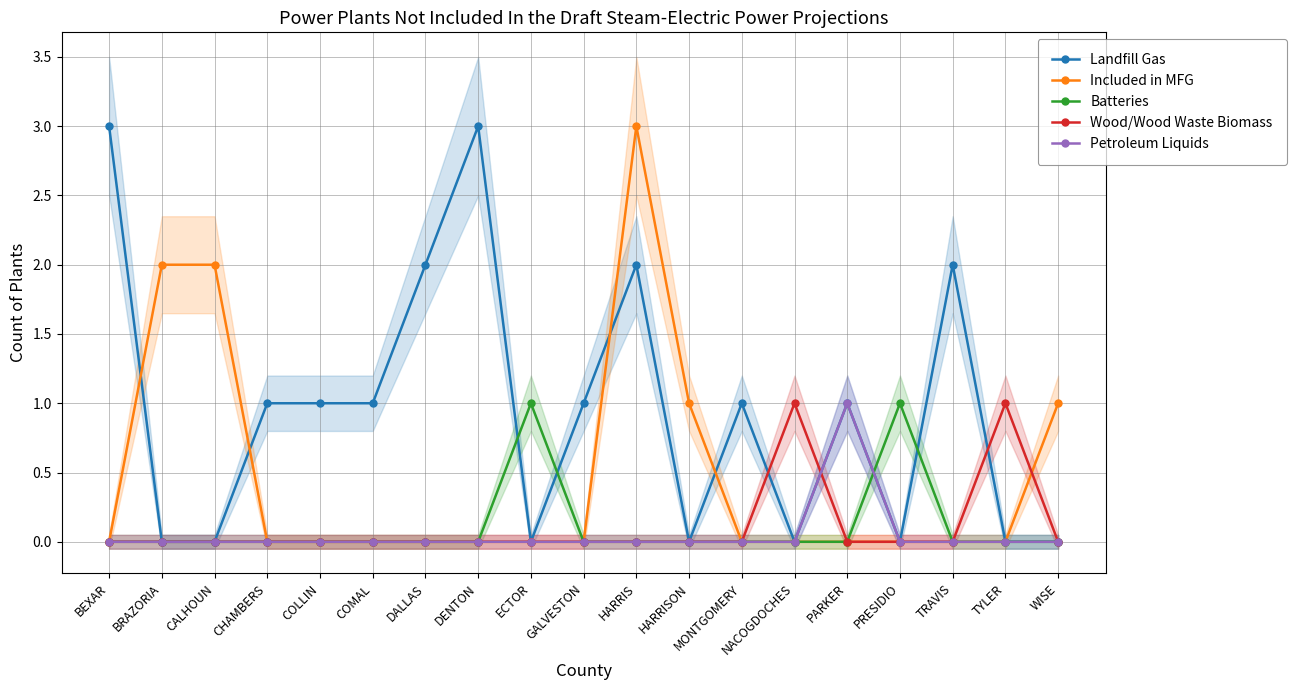

At which label does Included in MFG reach its minimum?

BEXAR